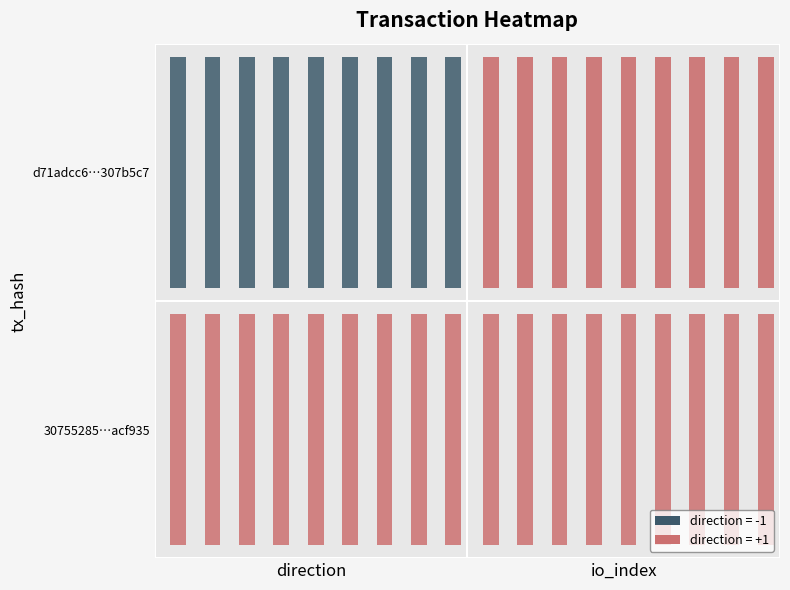

Is it true that d71adcc6d63a7ff2a290cbace2b247bf307b5c7 equals -2 at 0?

False